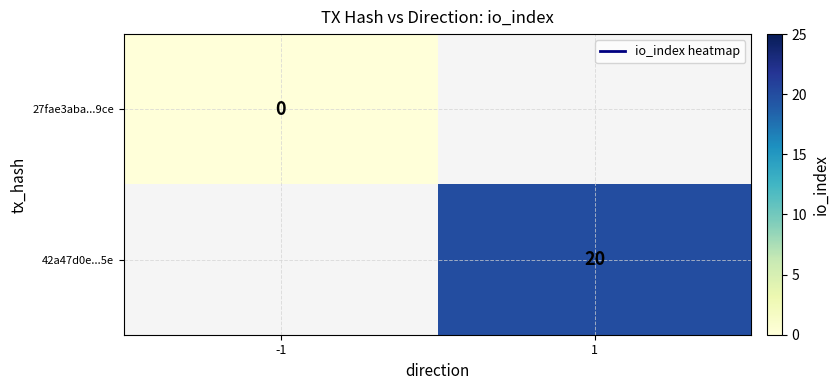

Is the value of 27fae3aba...9ce at -1 greater than the value of 42a47d0e...5e at 1?

No